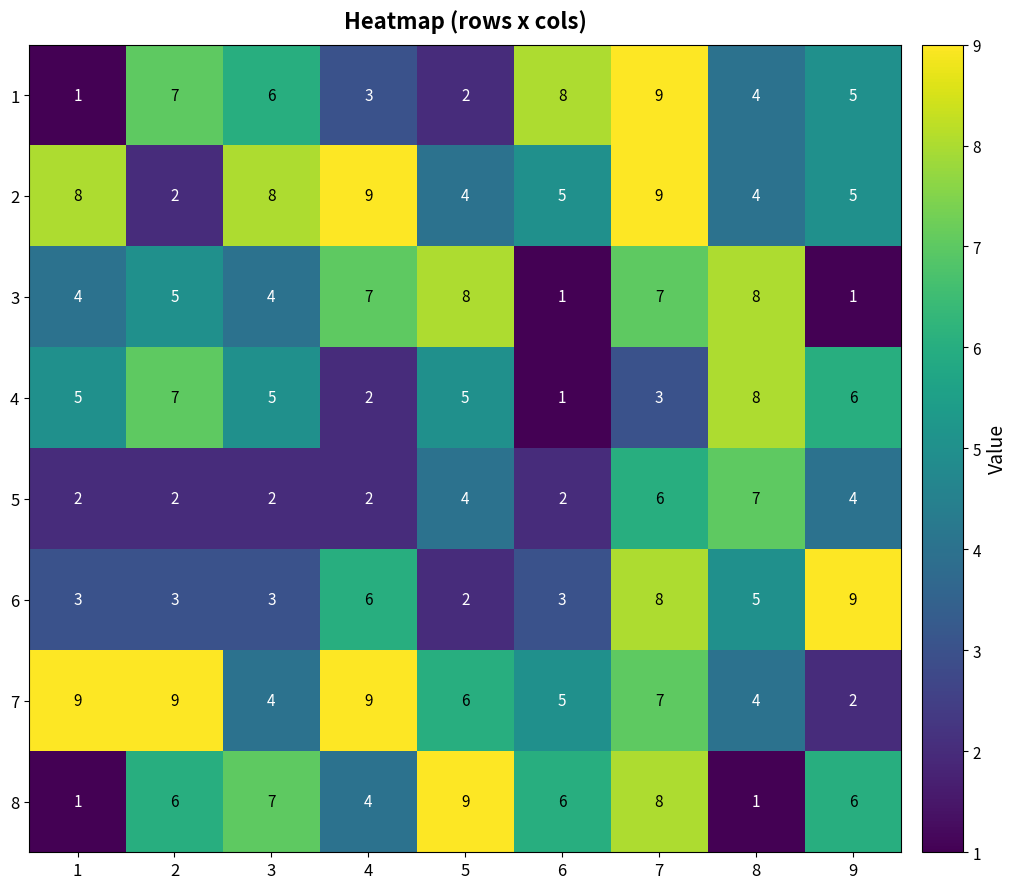

Is it true that 1 equals 8 at 3?

False